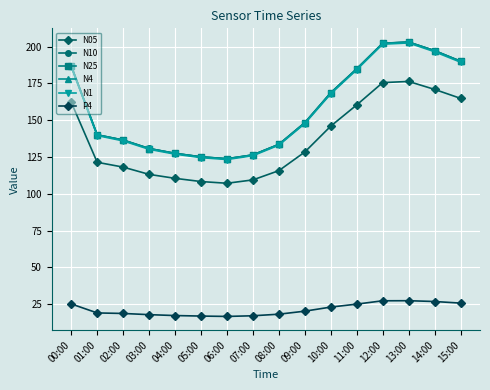

What is the difference between the highest and lowest values at 00:00?

161.8